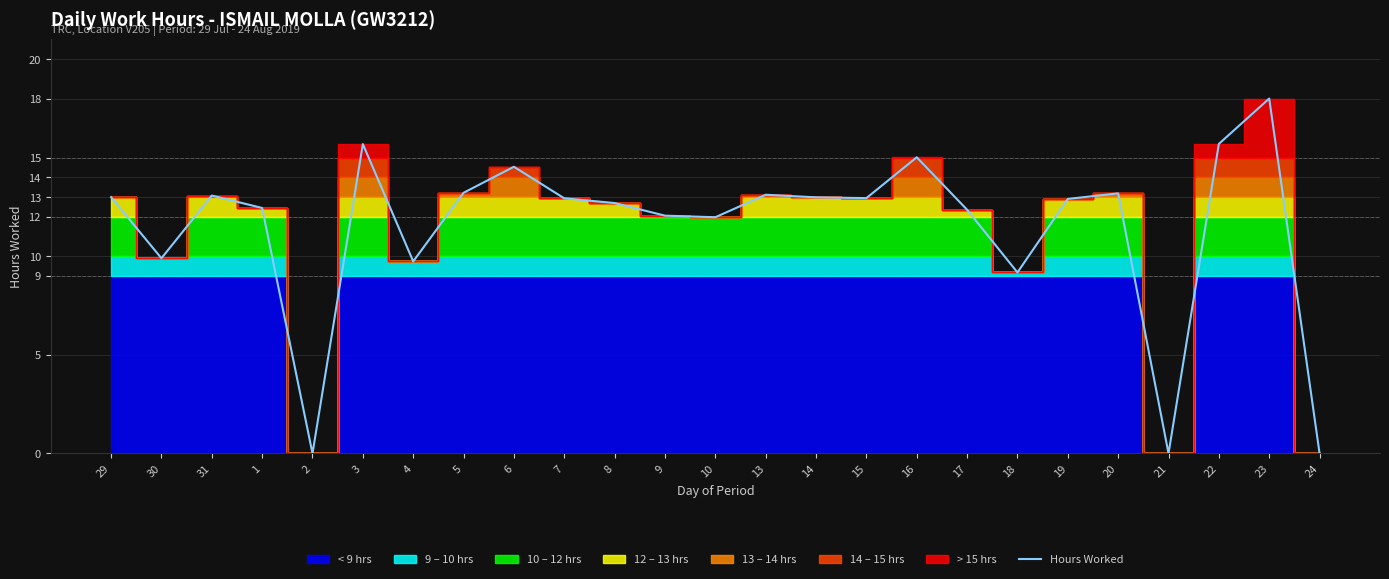

What is the sum of the values at 5 and 4?

23.0